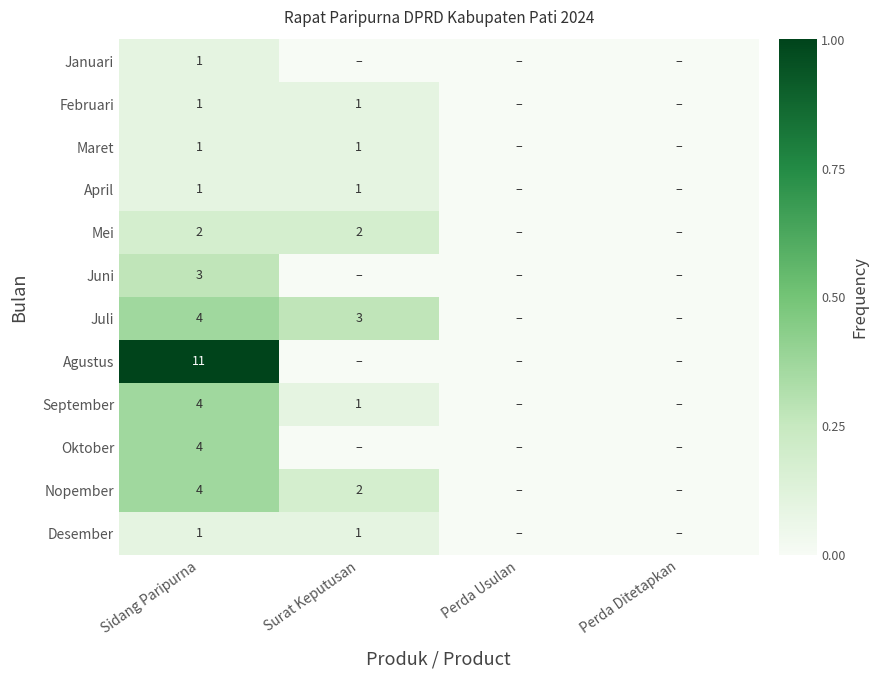

How many categories are shown in the chart?

4